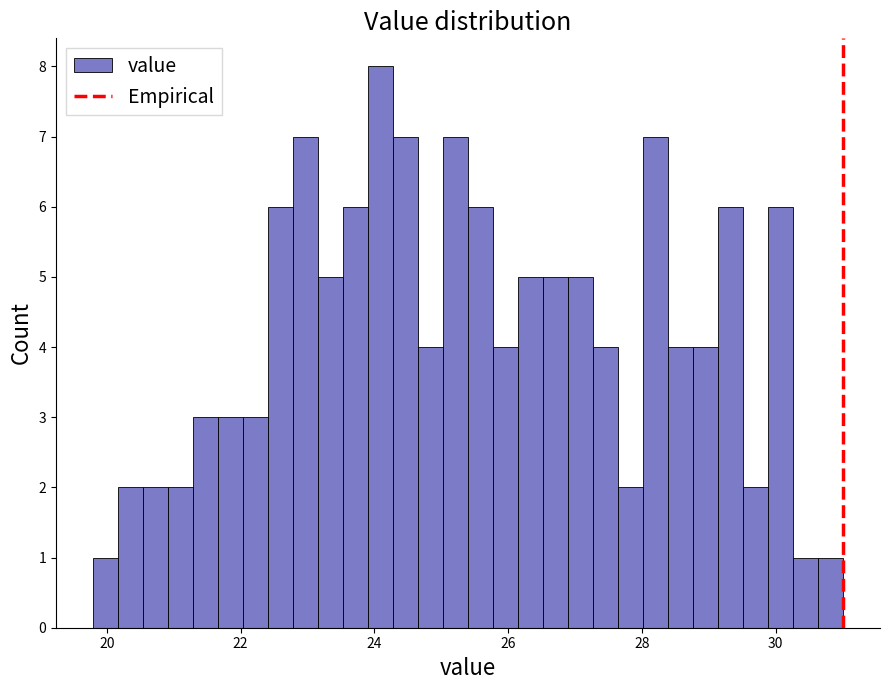

Read against the x-axis, roughly where is the centre of the tallest bar?

24.0